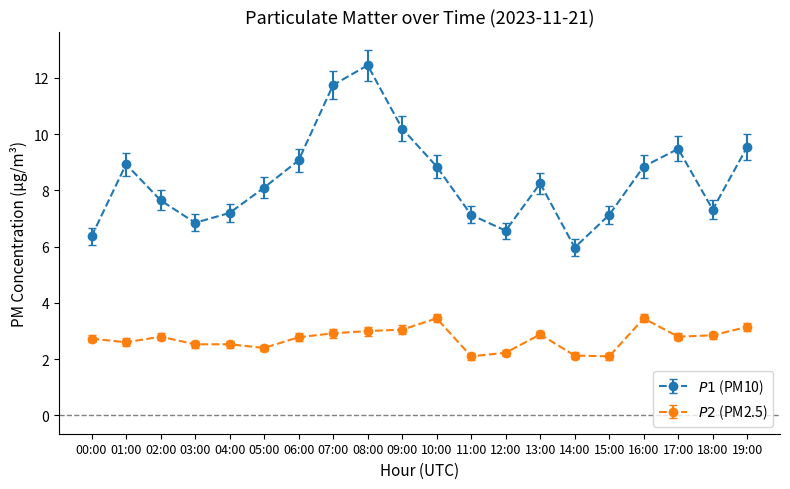

How many lines are shown in the chart?

2